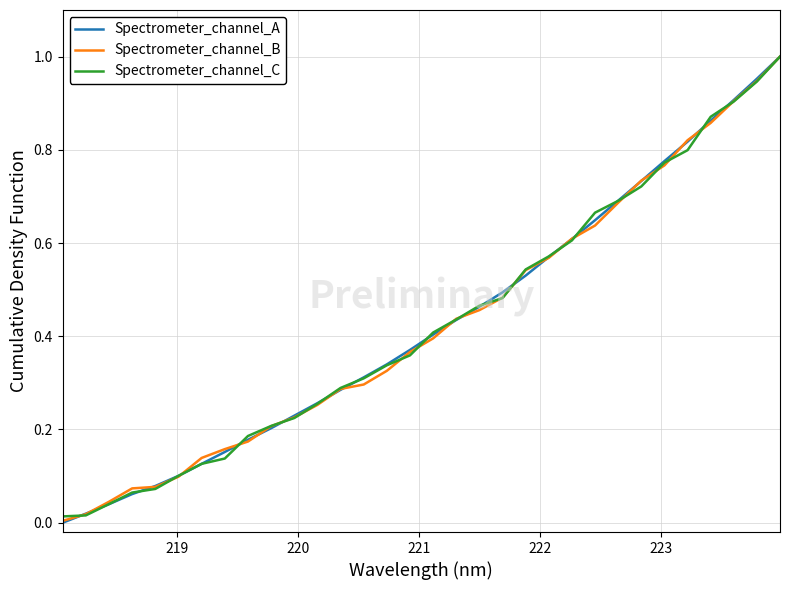

Rank the series by their average value, from highest to lowest.

Spectrometer_channel_A, Spectrometer_channel_C, Spectrometer_channel_B